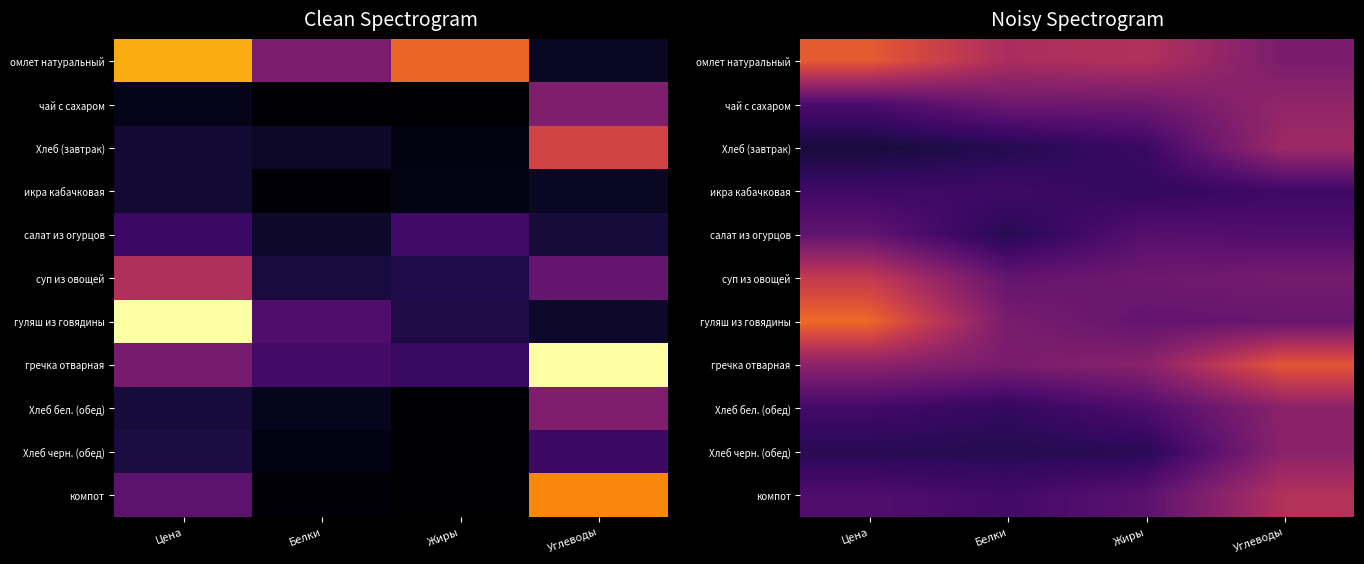

Count the Хлеб черн. (обед) values in the range 0 to 1.

4